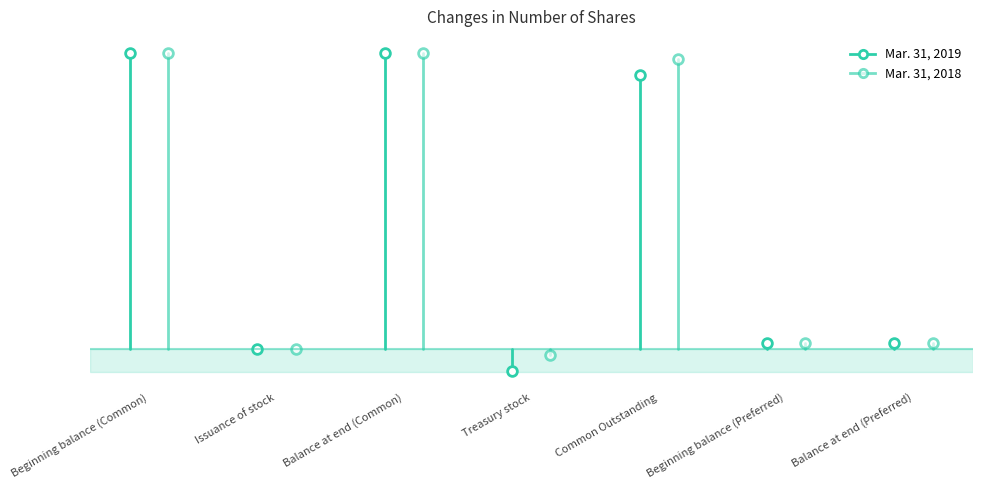

Is it true that Mar. 31, 2018 equals 34979750 at Issuance of stock?

False